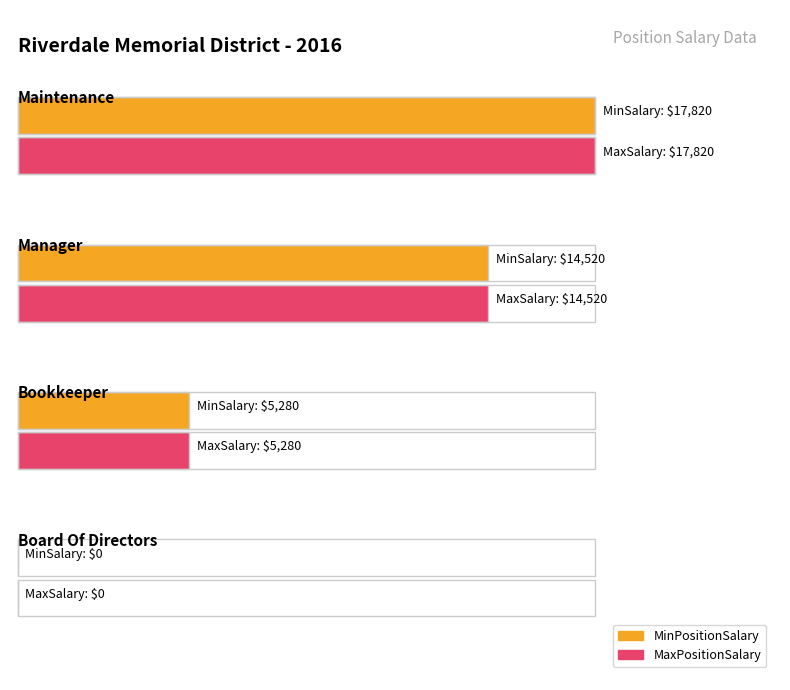

Count the MinPositionSalary values in the range 5280 to 17820.

3